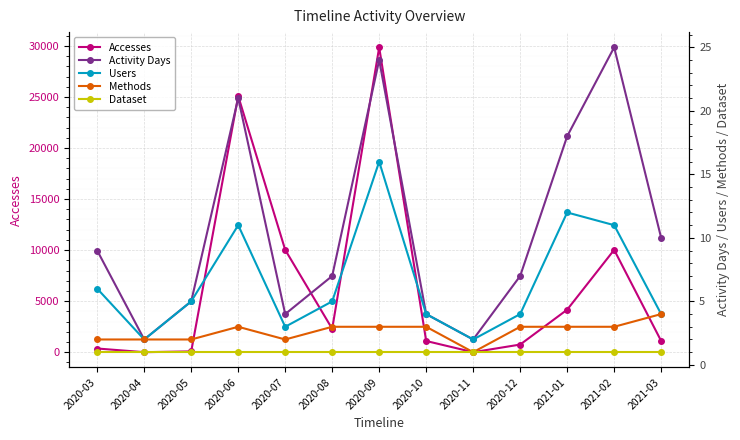

At which label is Activity Days closest to 13?

2021-03